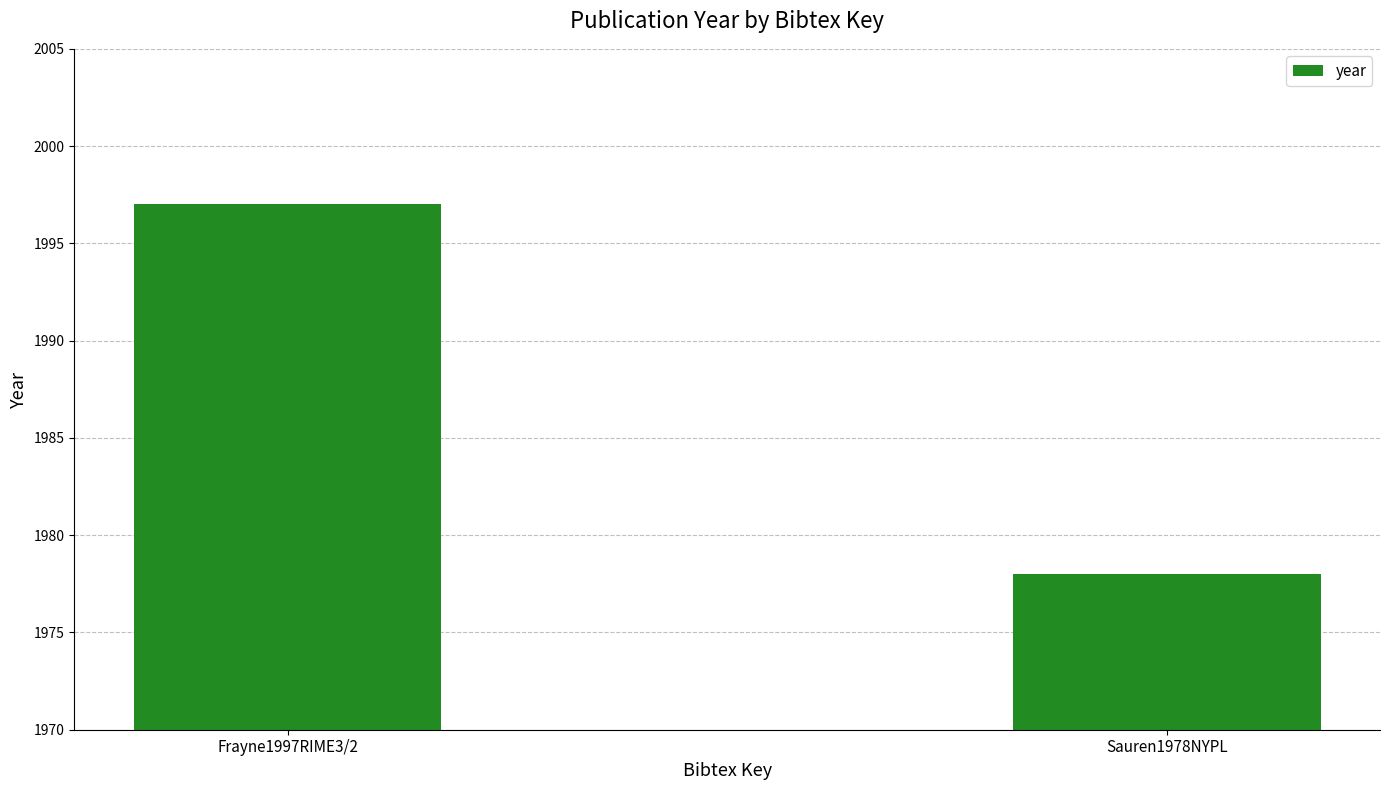

Reading right to left, transcribe all the data shown in this chart.

1978	1997